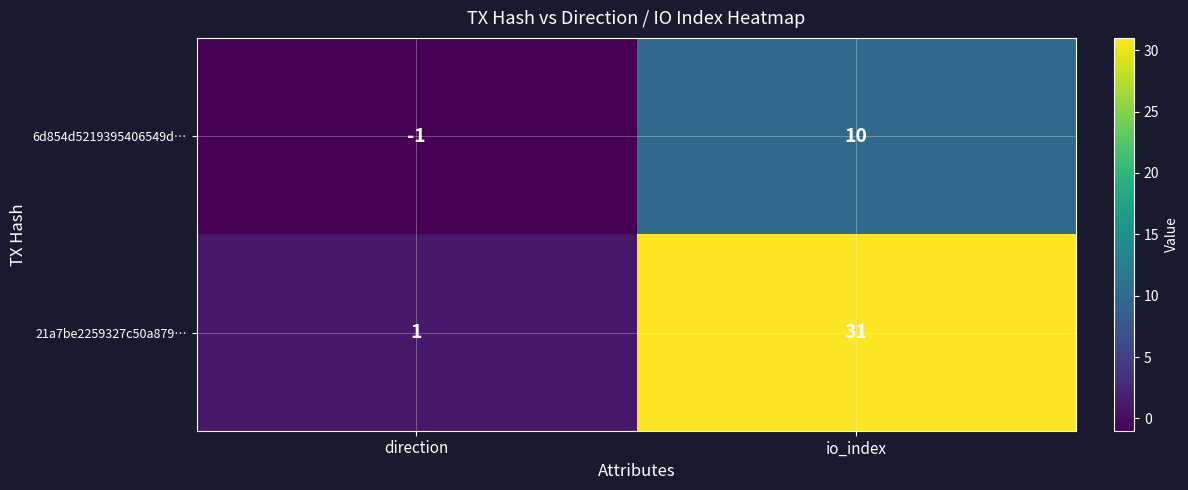

List the series in order of their overall mean, highest first.

21a7be2259327c50a879…, 6d854d5219395406549d…